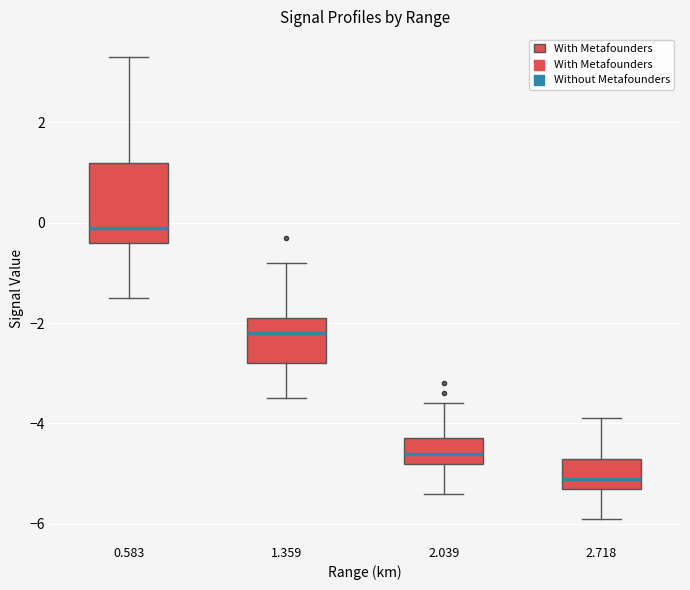

Where is the lower edge of the box at x = 0.583 on the y-axis? The values are not printed on the chart, so give them approximately, as read against the axis.

-0.4